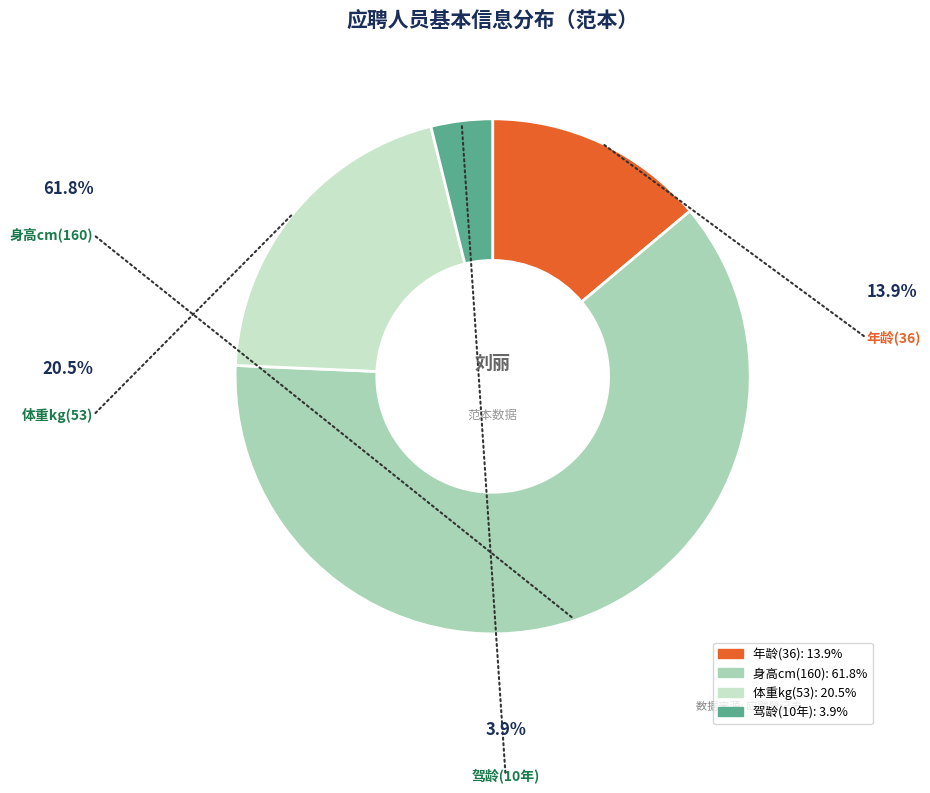

Rank the categories by value from highest to lowest.

身高cm(160), 体重kg(53), 年龄(36), 驾龄(10年)